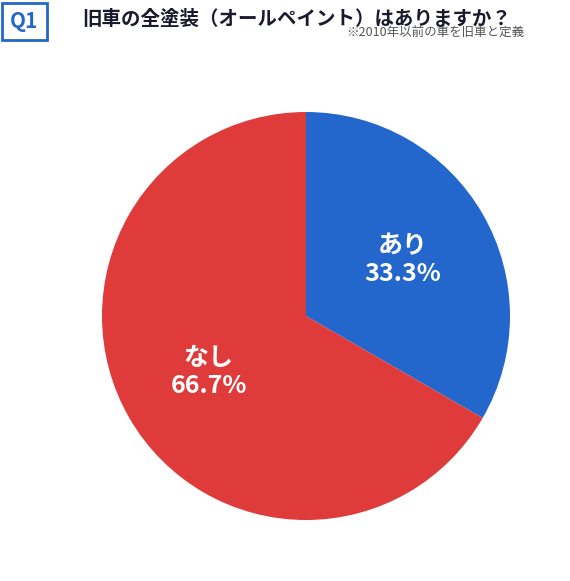

Is there a majority slice in this chart?

Yes